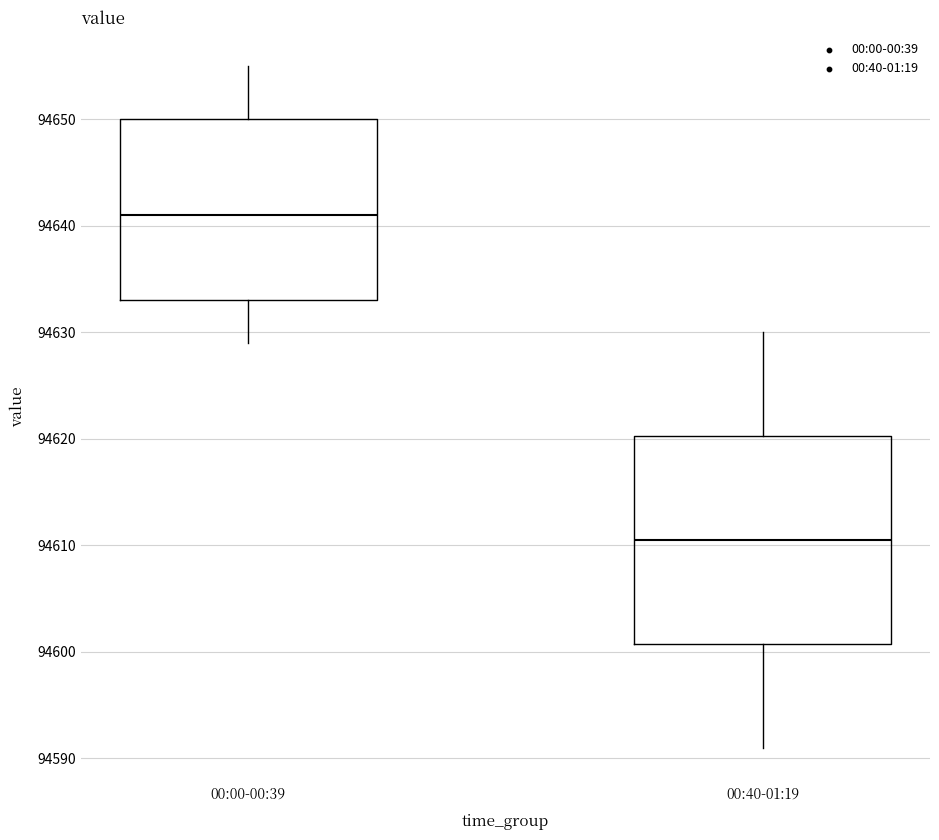

Where is the upper edge of the box for 00:40-01:19 on the y-axis? The values are not printed on the chart, so give them approximately, as read against the axis.

94620